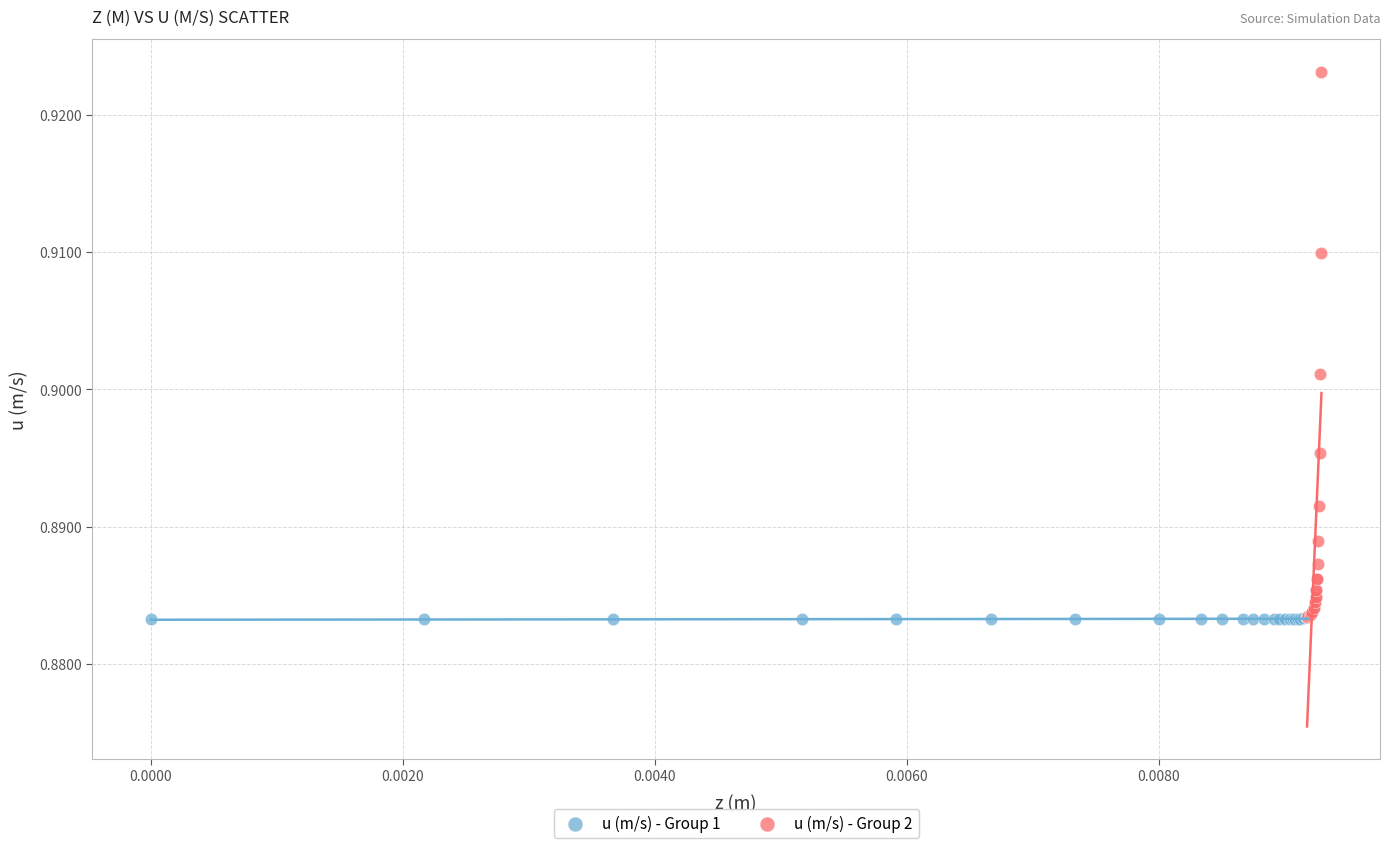

Which series reaches the maximum Y coordinate?

u (m/s) - Group 2